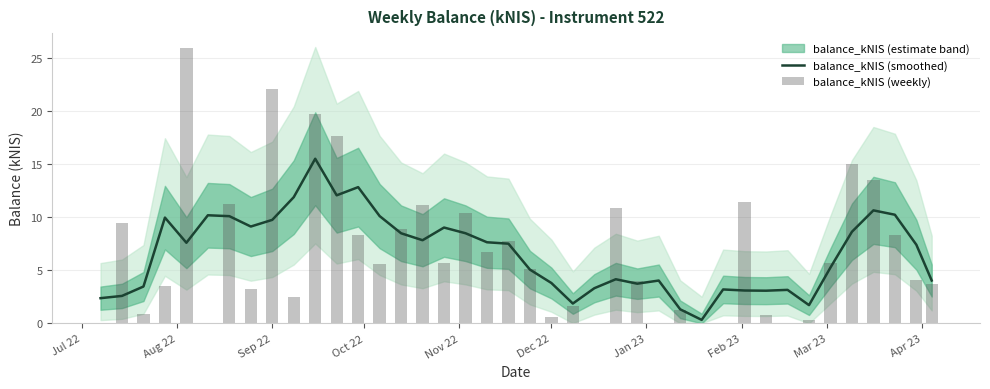

What is the sum of all balance_kNIS (weekly) values?

266.9